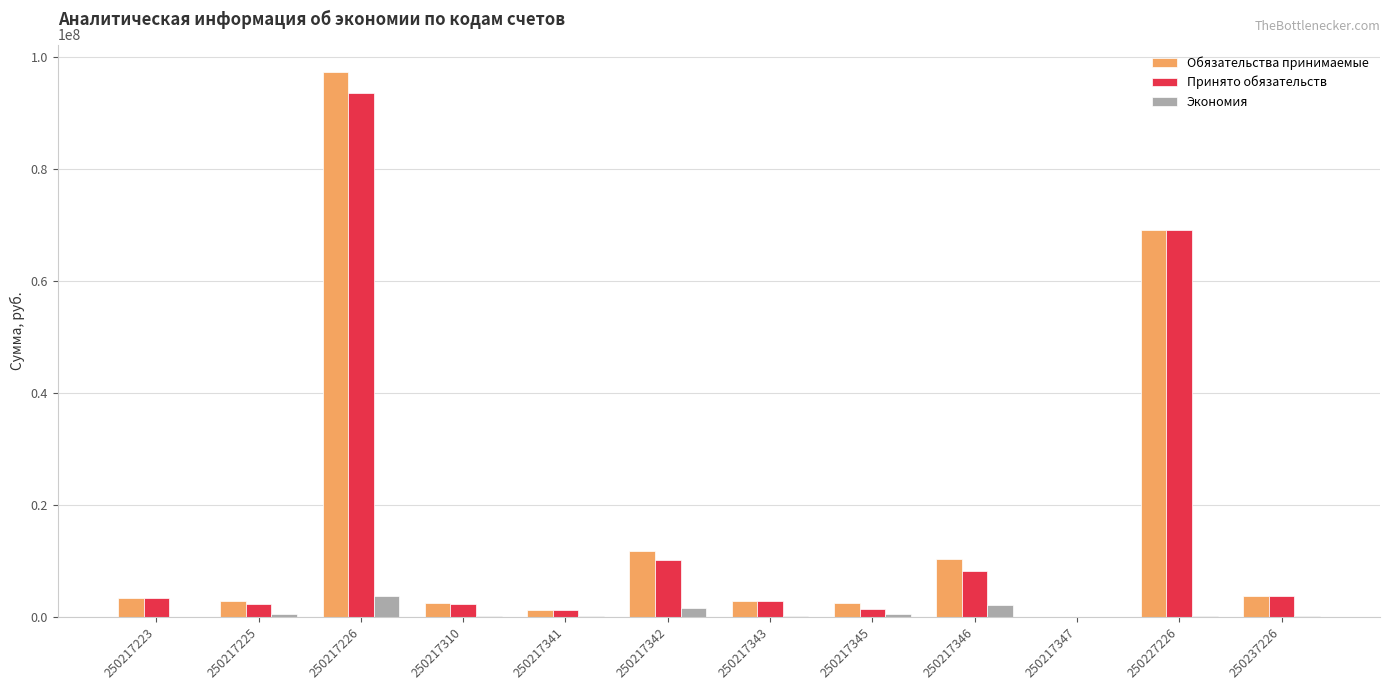

True or false: Обязательства принимаемые has a value of 10326862.3 at 250217346.

True